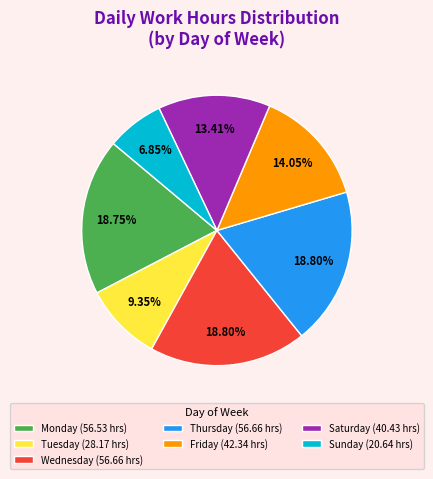

Is the sum of Saturday (40.43 hrs) and Friday (42.34 hrs) greater than half?

No